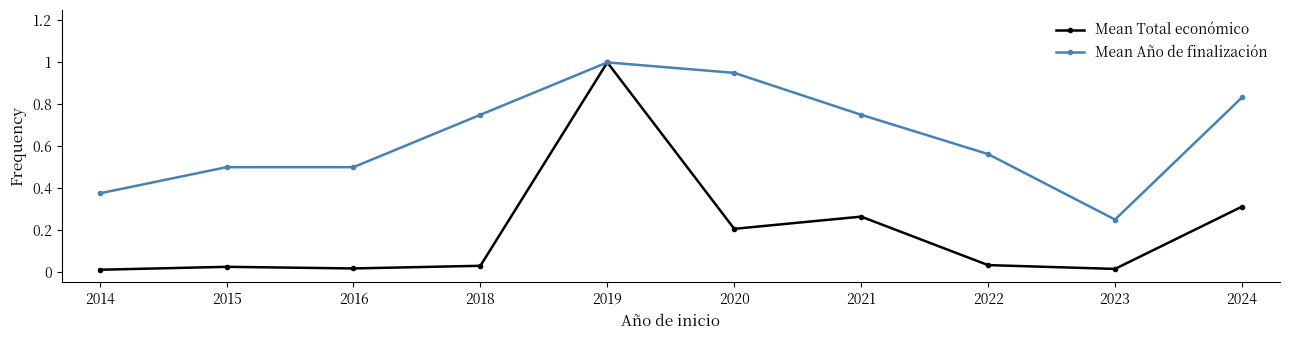

Is it true that Mean Año de finalización equals 0.4 at 2023?

False